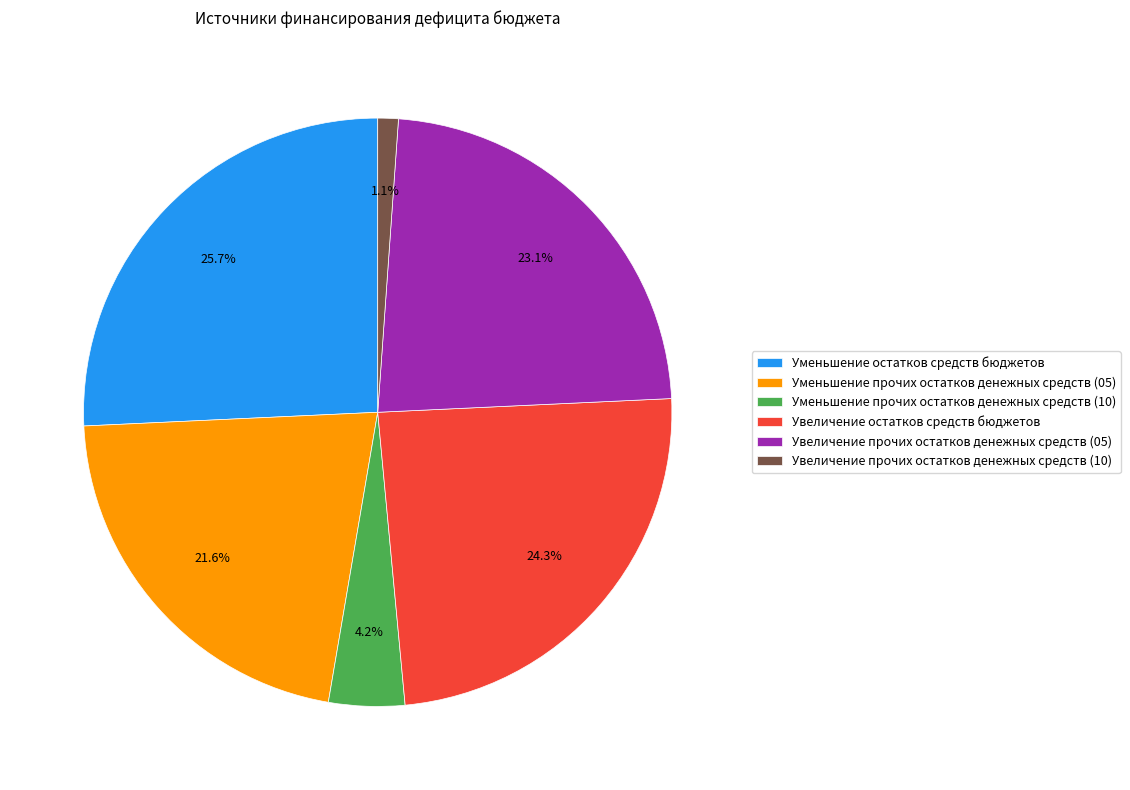

Which category has the biggest portion of the pie?

Уменьшение остатков средств бюджетов